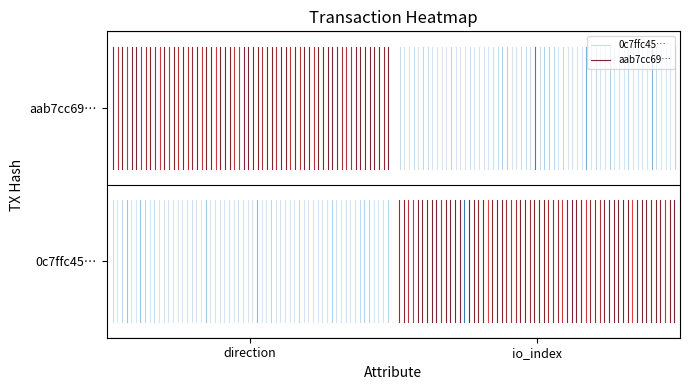

Reading right to left, extract all data points from this chart.

0c7ffc45…: 0.5	0.1
aab7cc69…: 0.9	0.6